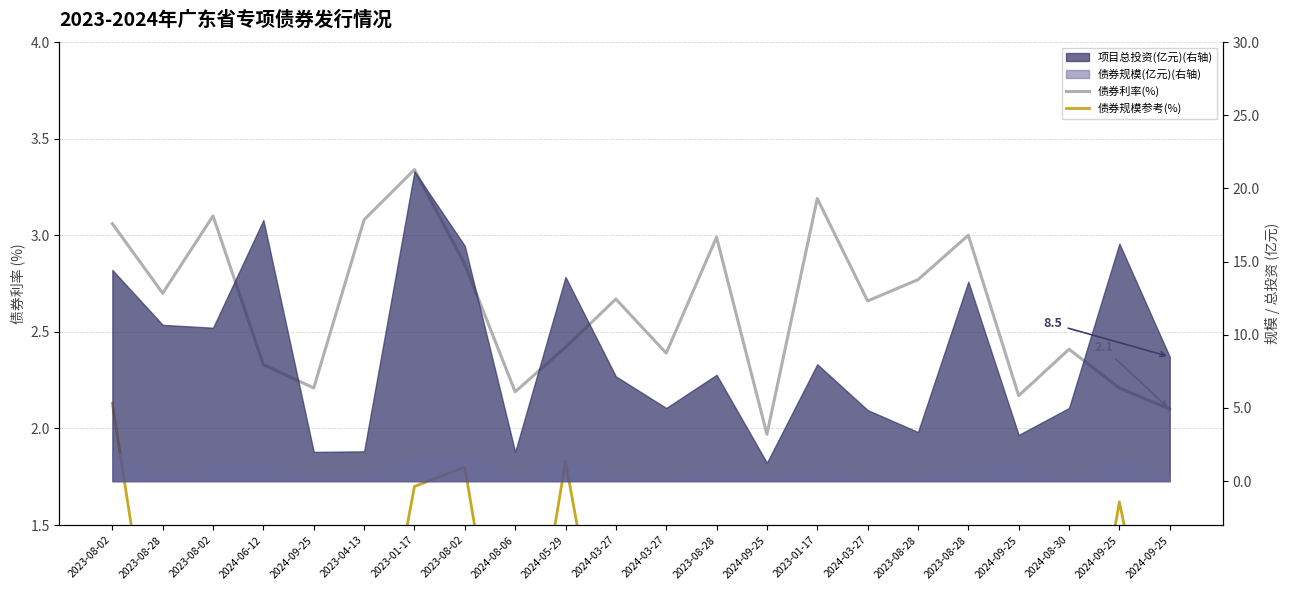

What is the difference between the 债券利率(%) values at 2024-06-12 and 2023-08-02?

0.8